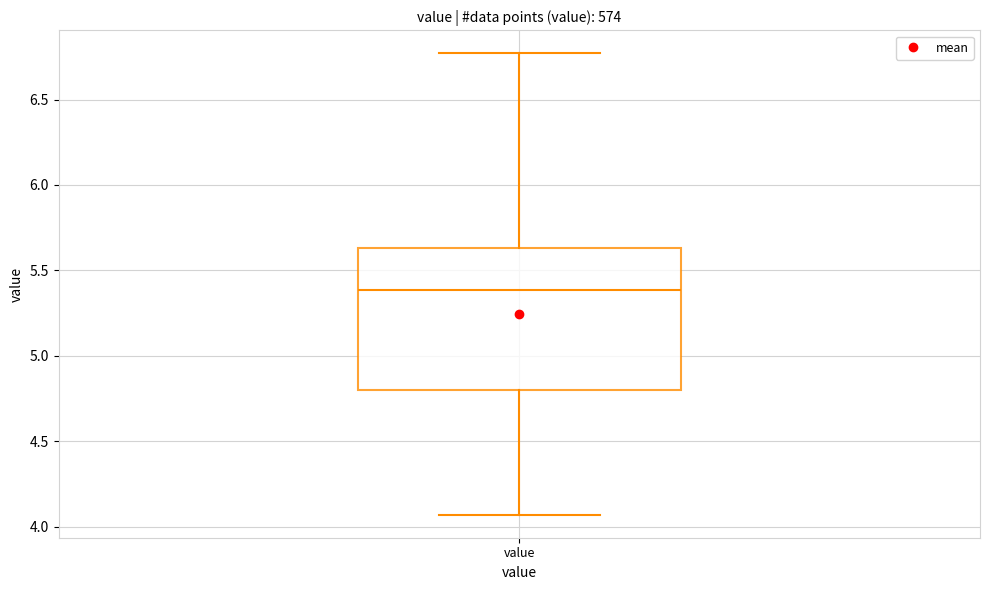

Transcribe this box plot: give where the median line is, the range the box spans, and where the two whiskers end, as read against the y-axis. The values are not printed on the chart, so give them approximately, as read against the axis.

median 5.40, box 4.80 to 5.65, whiskers 4.05 to 6.75